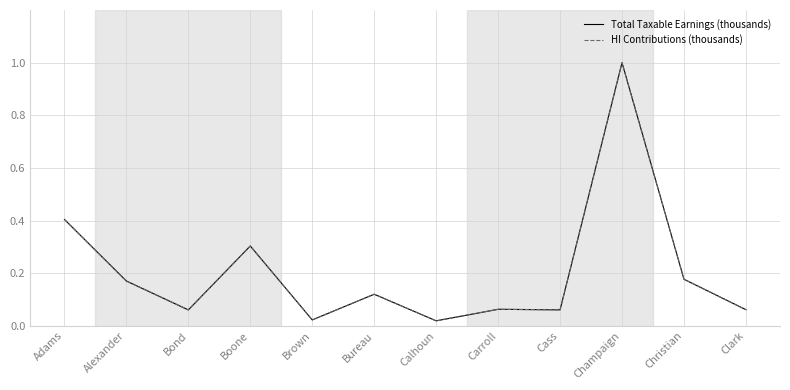

Does the chart display data point markers on the line(s)?

No